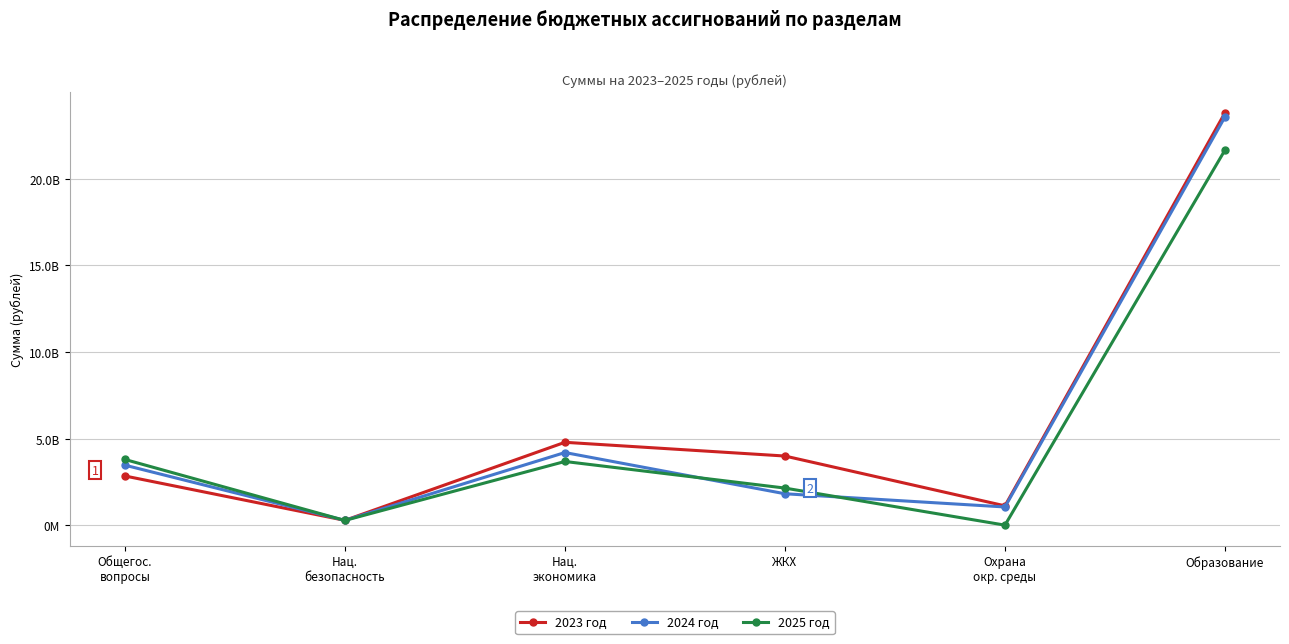

Does the chart have visible grid lines?

Yes